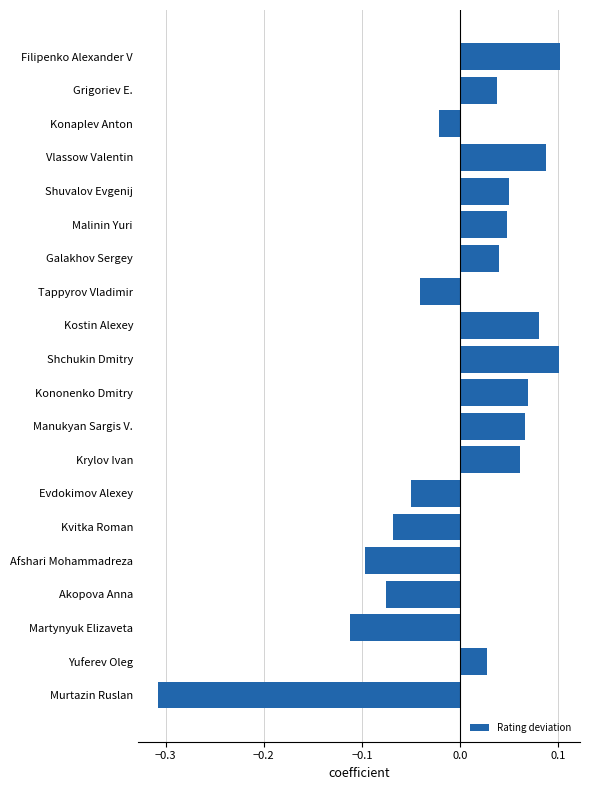

True or false: the data shows 0.2 at Shchukin Dmitry.

False